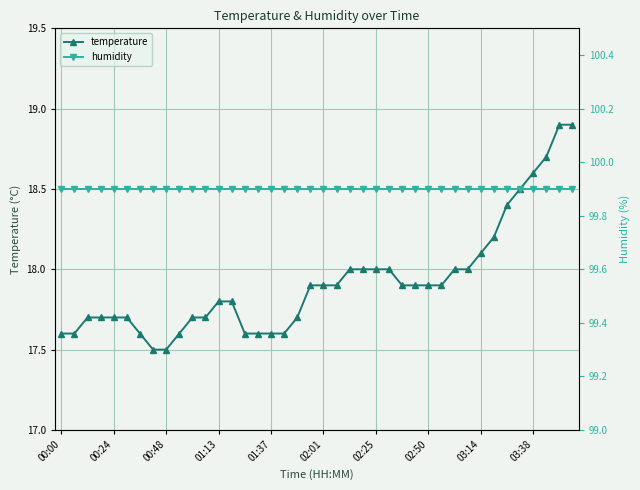

After their last crossing, which series has the higher values: temperature or humidity?

temperature